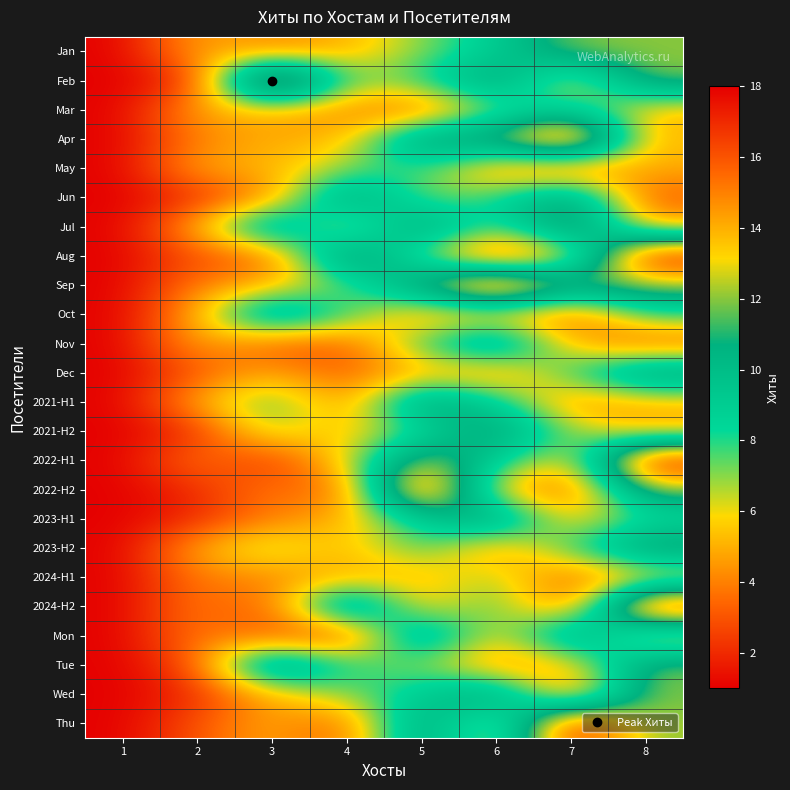

What is the total value across all series at 5?

211